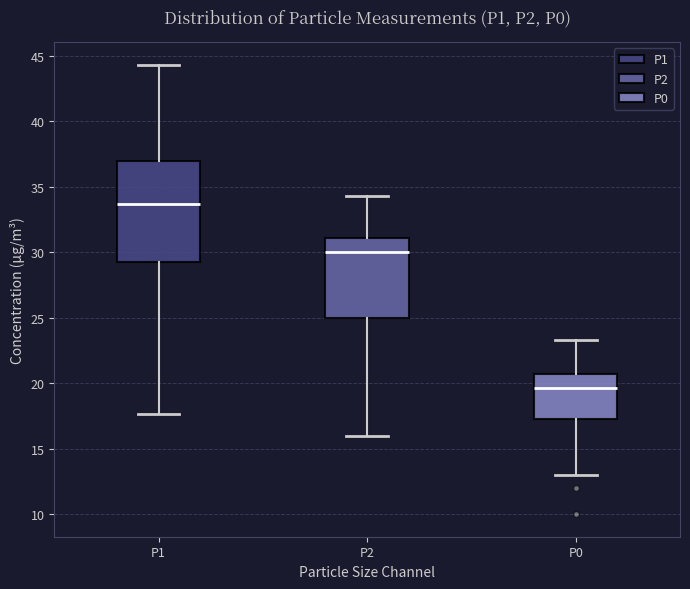

Comparing the boxes themselves (not the whiskers), which one is the tallest?

P1